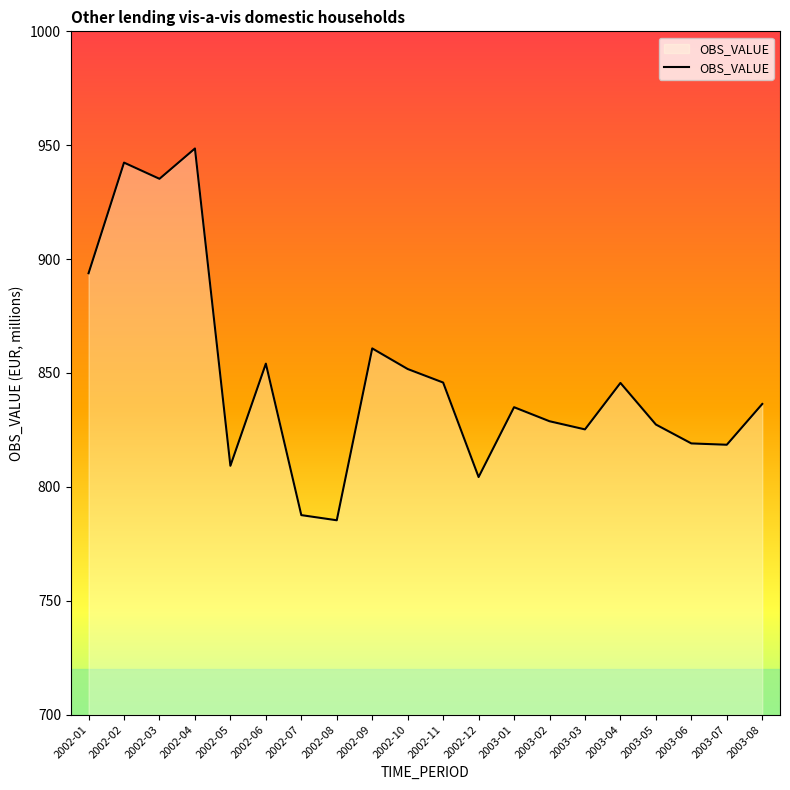

Where does the data first go above 836?

2002-01